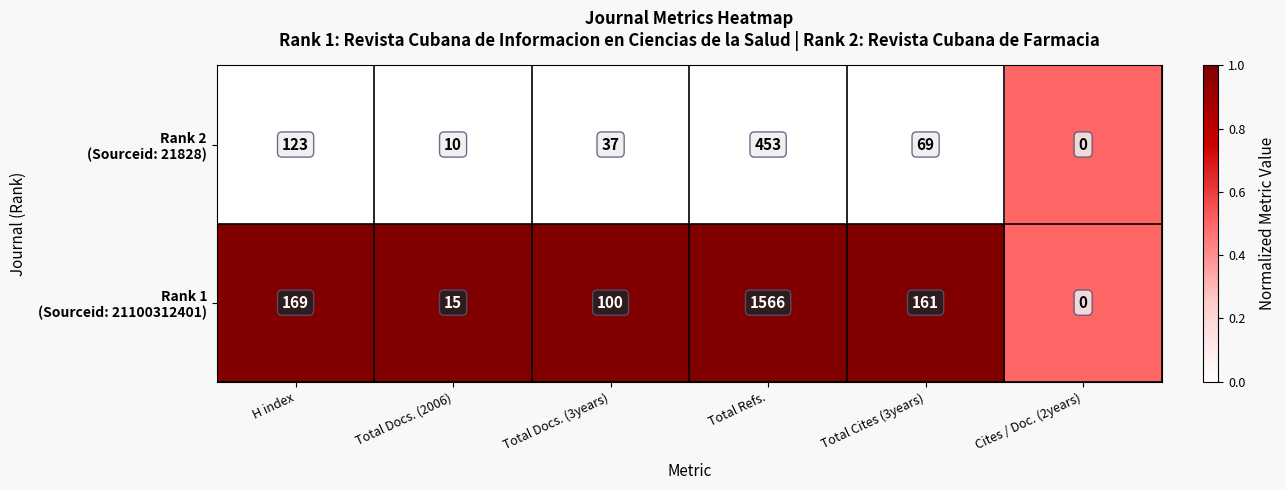

Which label corresponds to the largest value in the chart?

Total Refs.